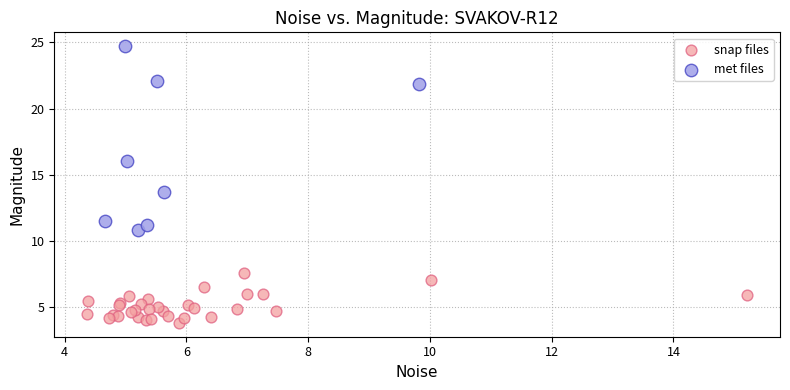

Which series has the largest Y range (max minus min)?

met files